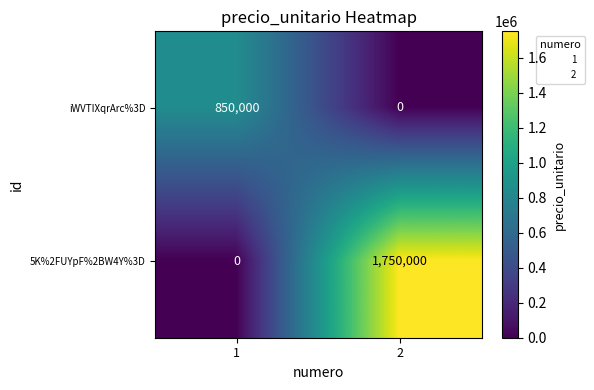

Which series has the widest spread of values?

5K%2FUYpF%2BW4Y%3D